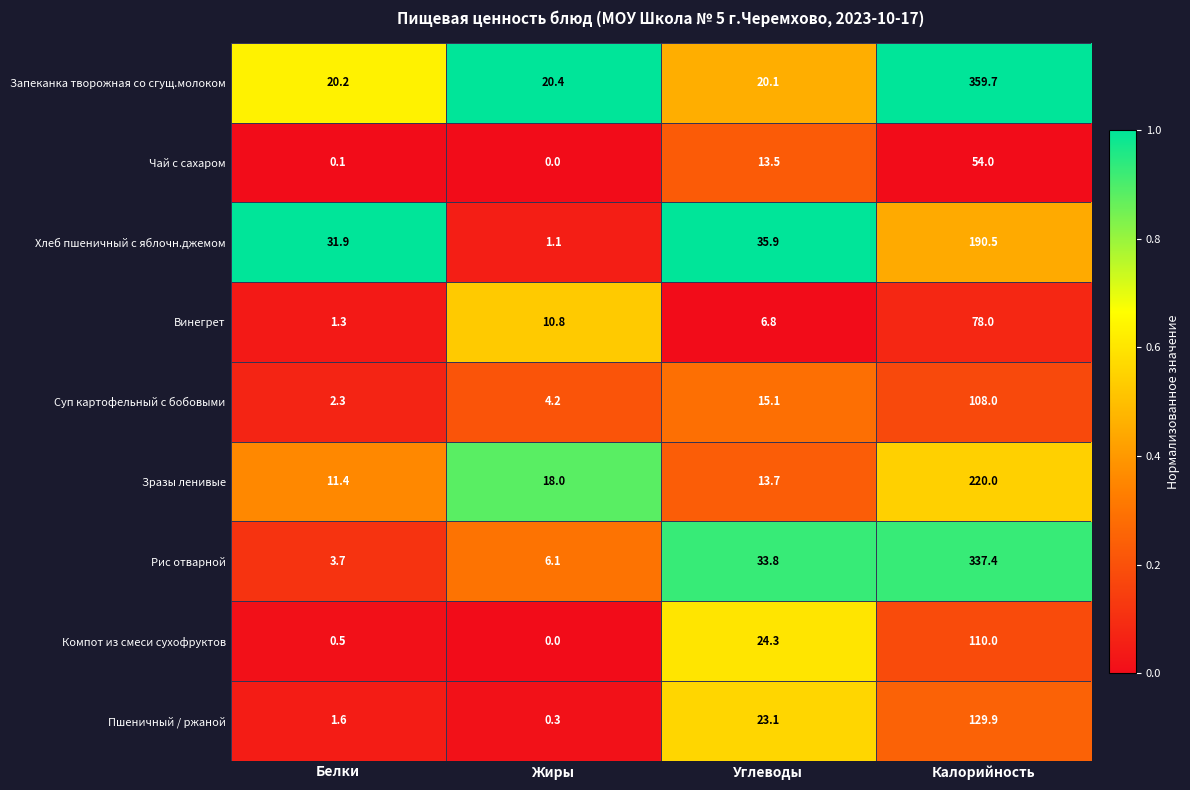

What is the total value across all series at Жиры?

60.9